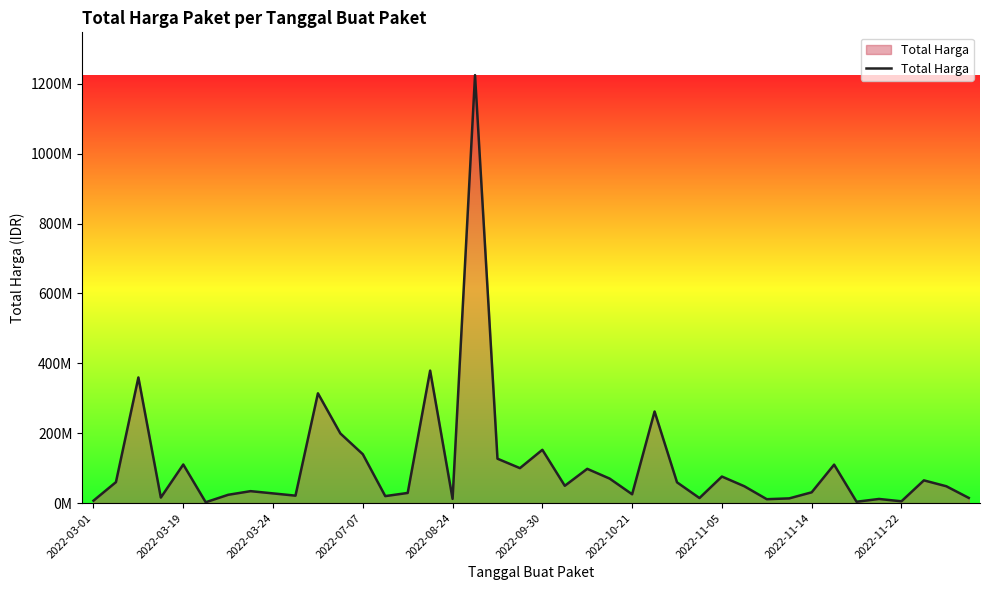

Does the chart have visible grid lines?

No